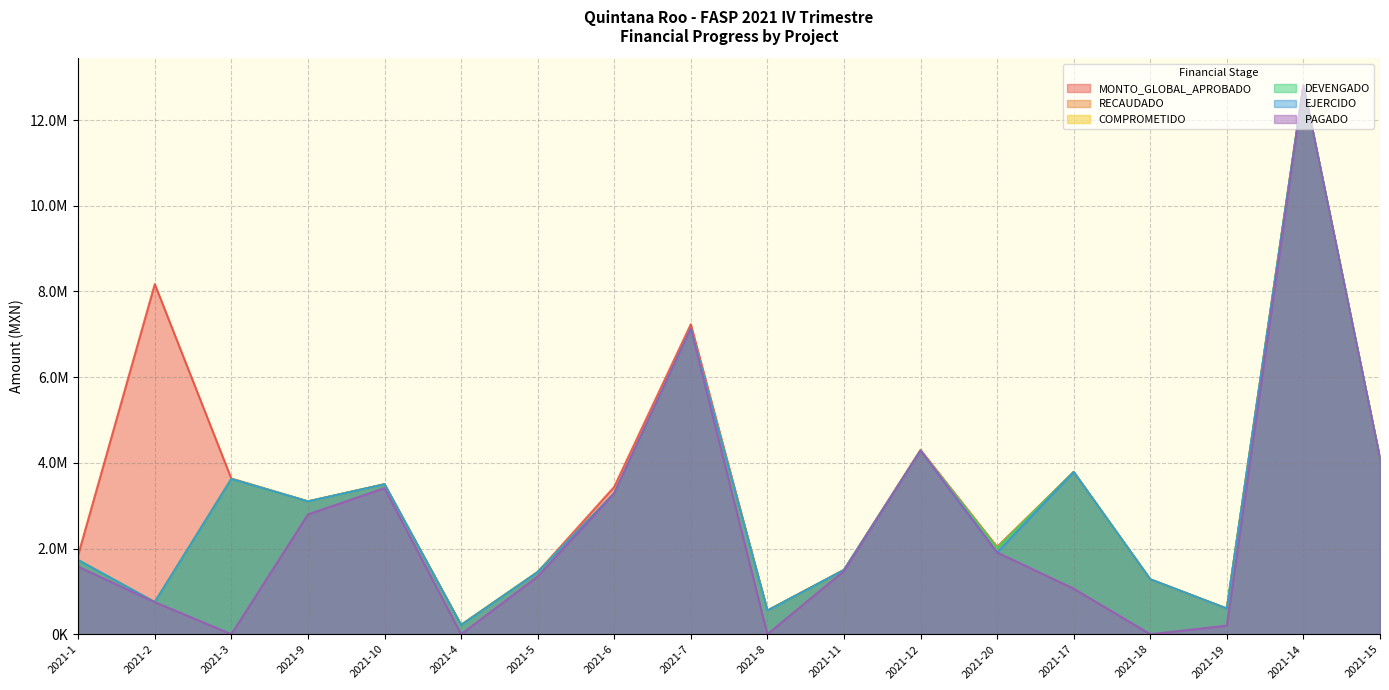

Reading left to right, transcribe all the data shown in this chart.

MONTO_GLOBAL_APROBADO: 1853718.0	8173000.0	3630933.3	3100000.0	3500000.0	217603.4	1450000.0	3439839.2	7235242.4	550000.0	1500000.0	4303015.0	2034100.0	3786423.6	1280281.2	597625.9	12803560.0	4100000.0
RECAUDADO: 1729578.0	748478.4	3630933.3	3100000.0	3500000.0	217603.4	1450000.0	3289369.1	7134000.0	550000.0	1500000.0	4283004.9	2034100.0	3786423.6	1280281.2	597625.9	12803560.0	4100000.0
COMPROMETIDO: 1729096.0	748478.4	3621957.1	3098716.1	3499404.1	212628.0	1449065.0	3289369.1	7134000.0	549577.1	1498732.5	4283004.9	2009479.1	3786423.6	1280281.2	597625.9	12803560.0	4100000.0
DEVENGADO: 1729096.0	748478.4	3621957.1	3098716.1	3499404.1	212628.0	1449065.0	3289369.1	7134000.0	549577.1	1498732.5	4283004.9	2009479.1	3786423.6	1280281.2	597625.9	12803560.0	4100000.0
EJERCIDO: 1729096.0	748478.4	3621957.1	3098716.1	3499404.1	212628.0	1449065.0	3289369.1	7134000.0	549577.1	1498732.5	4283004.9	1907750.9	3786423.6	1280281.2	597625.9	12803560.0	4100000.0
PAGADO: 1575860.0	748478.4	0.0	2796295.4	3410214.0	0.0	1349154.2	3289369.1	7134000.0	0.0	1476746.2	4283004.9	1907750.9	1062926.4	0.0	201286.1	12803560.0	4100000.0